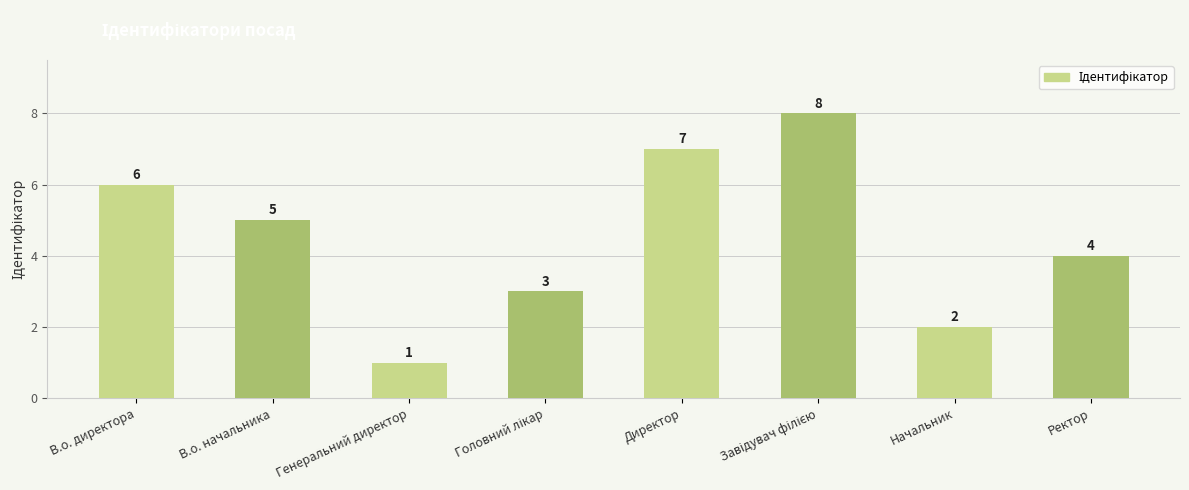

At which category does the chart reach its minimum across all series?

Генеральний директор